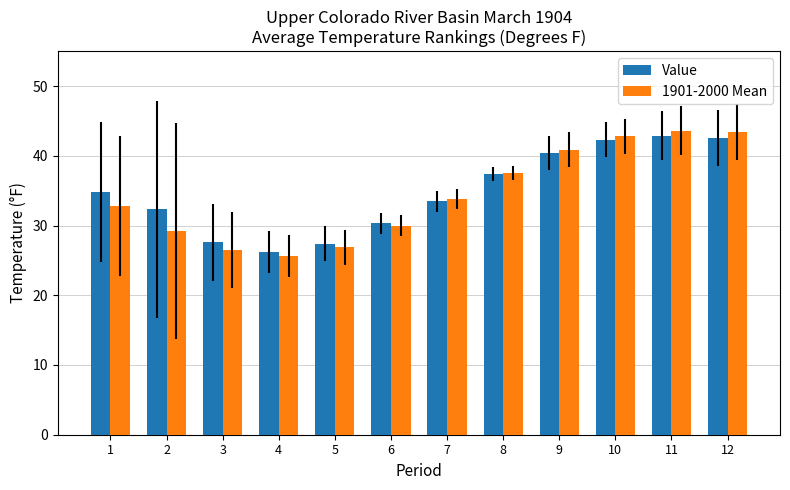

What is the approximate value of Value at 6?

30.3